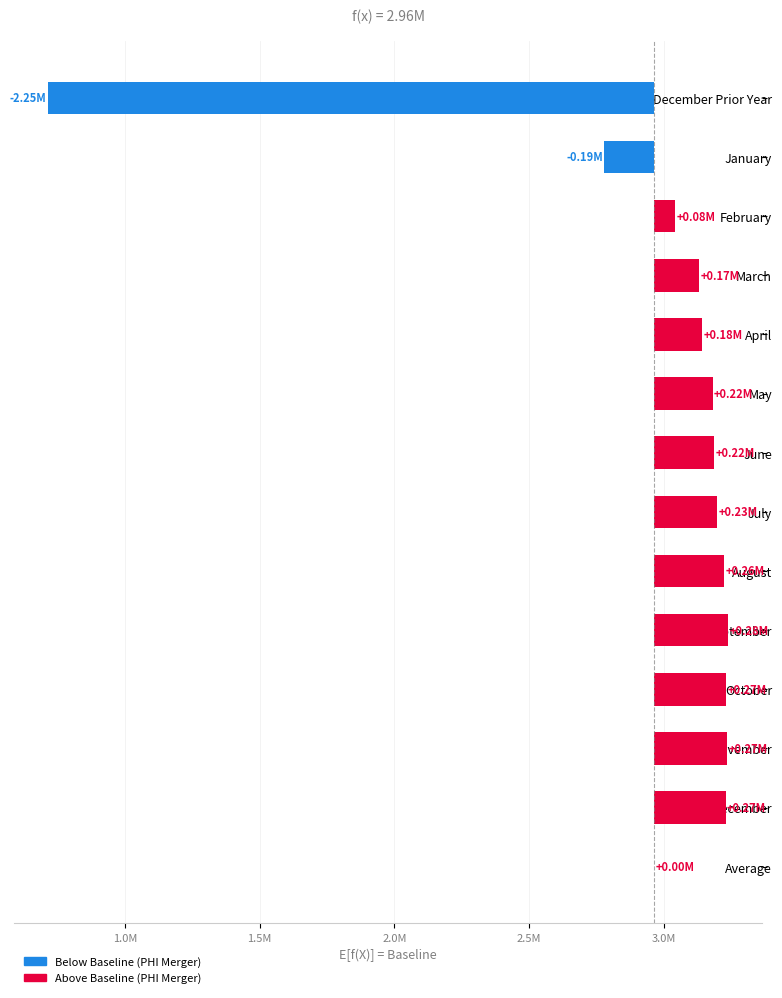

Reading left to right, what are all the values shown in this chart?

-2250364.2	-185657.0	78070.4	167904.5	178804.0	217083.6	222810.2	233823.0	260848.8	275279.9	266315.6	270003.4	265077.7	0.0